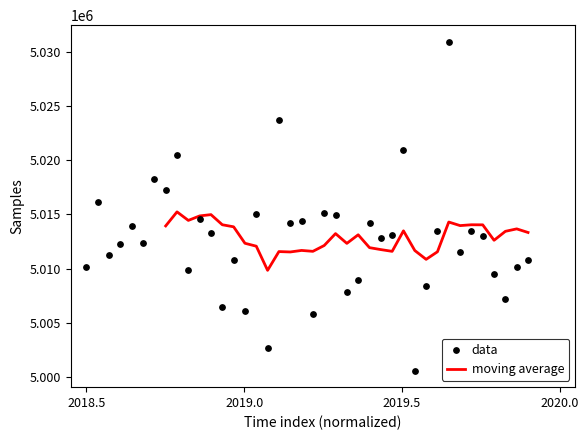

What is the maximum value for moving average?

5015227.1